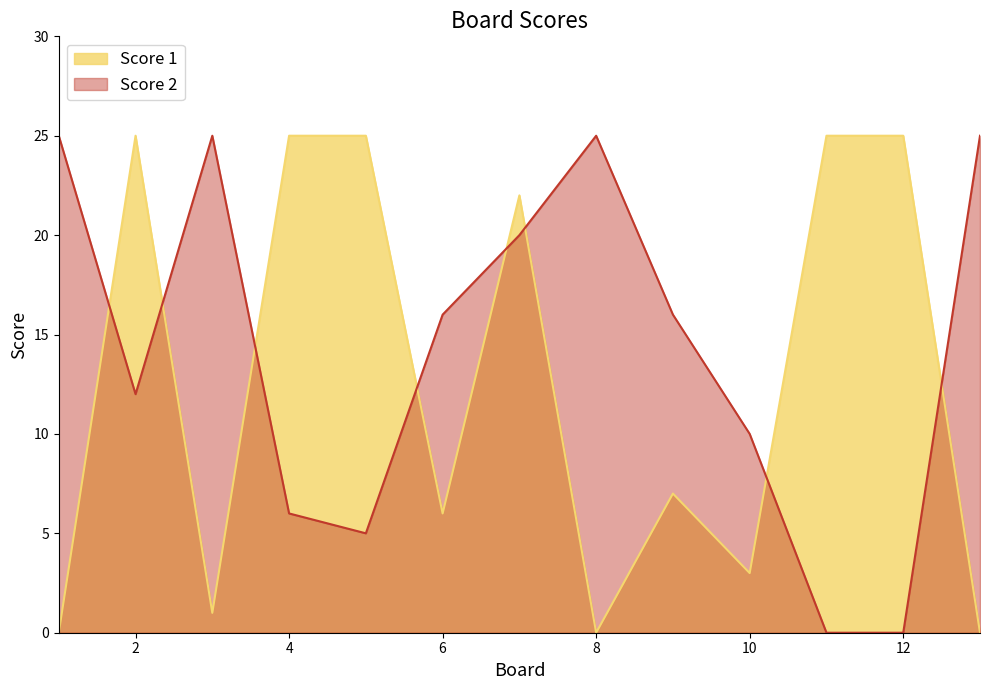

How many interior local peaks does the Score 1 series have?

3